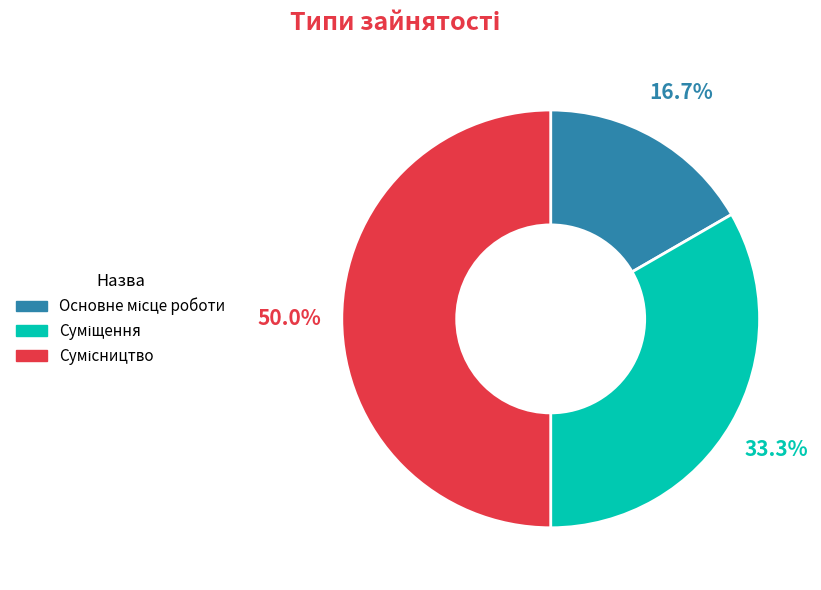

Between Суміщення and Основне місце роботи, which is larger?

Суміщення